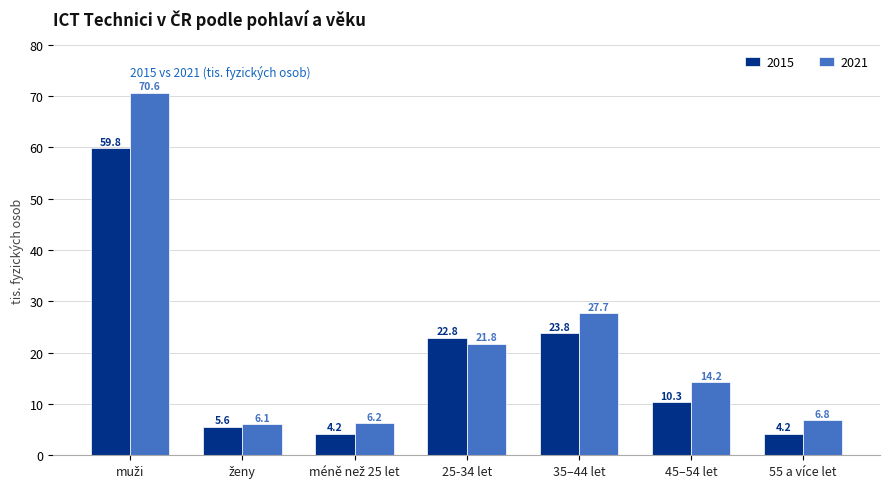

What is the label of the 4th bar from the left?

25-34 let